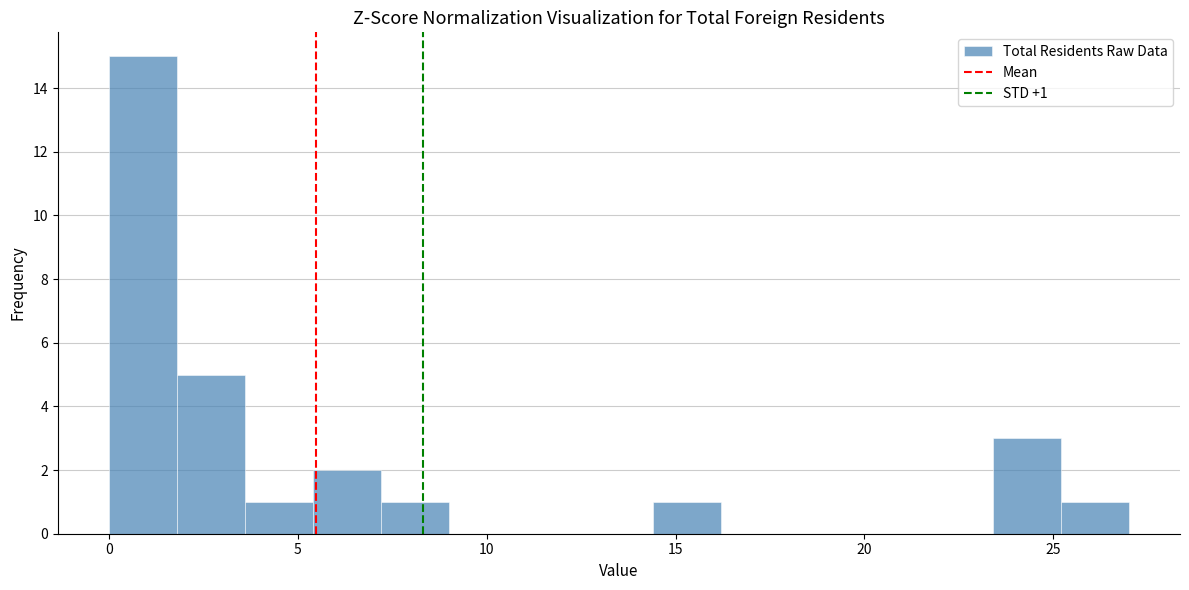

Read against the x-axis, roughly where is the centre of the tallest bar?

1.0